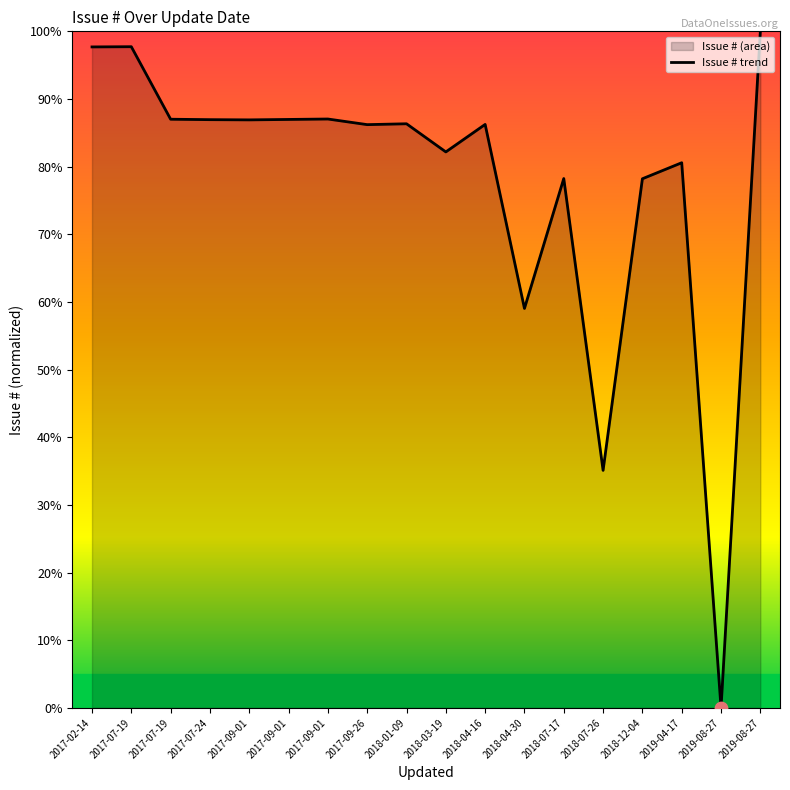

Between 2017-09-01 and 2019-08-27, which is larger?

2019-08-27